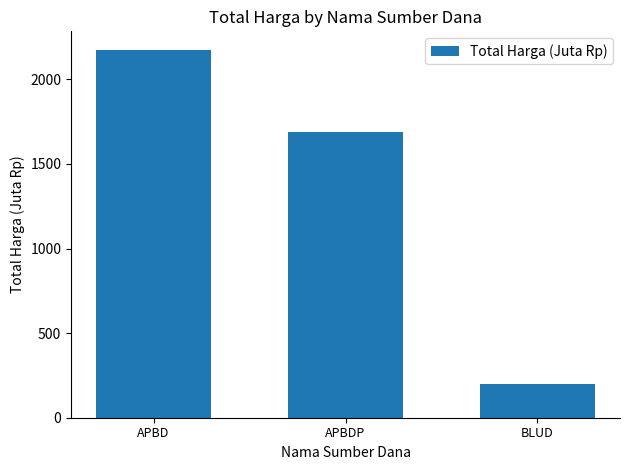

List the labels in order of value, smallest first.

BLUD, APBDP, APBD